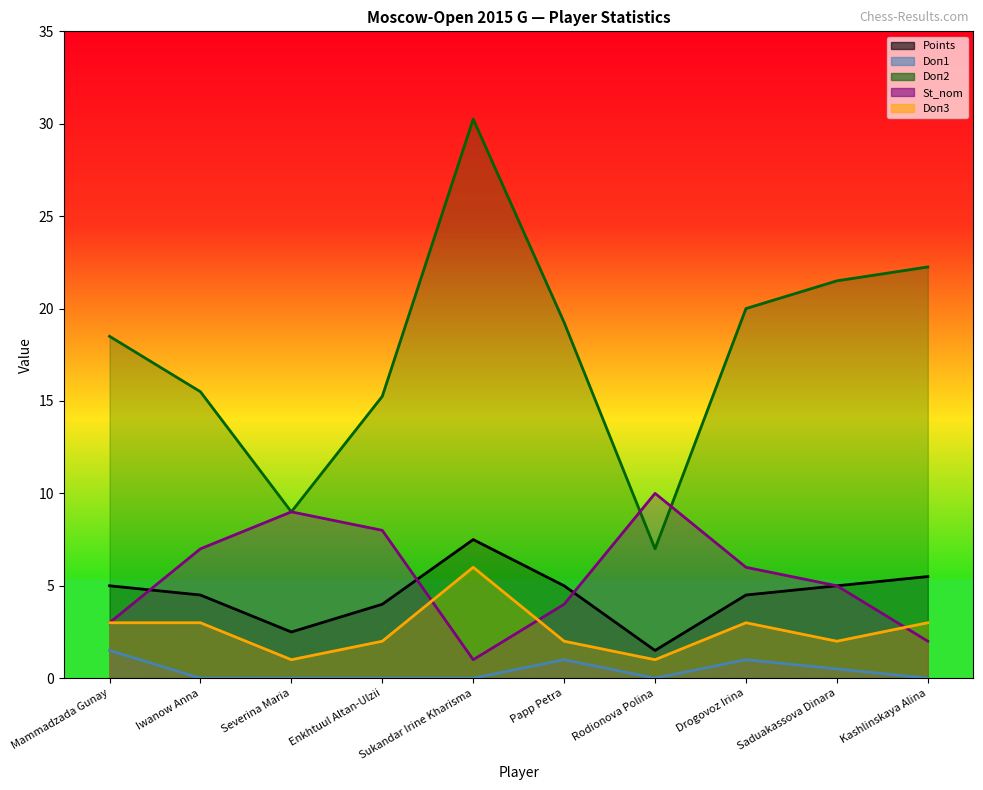

What is the value of the Doп1 point at the 9th from the left?

0.5